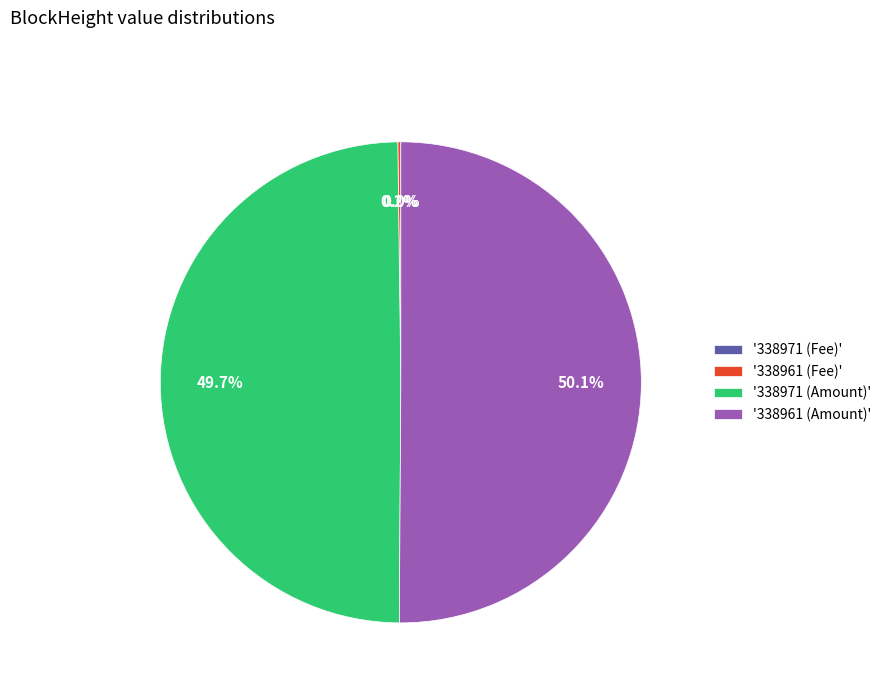

Which category accounts for the majority?

'338961 (Amount)'